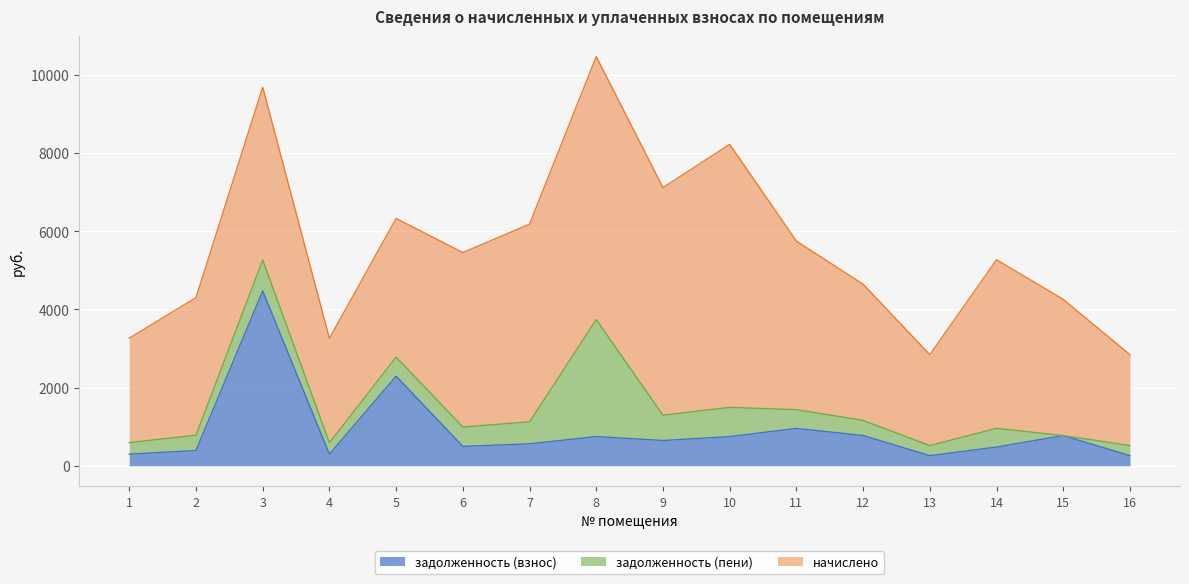

How many series are shown in this chart?

3